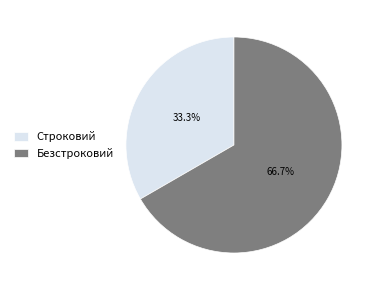

What percentage do Строковий and Безстроковий together represent?

100.0%